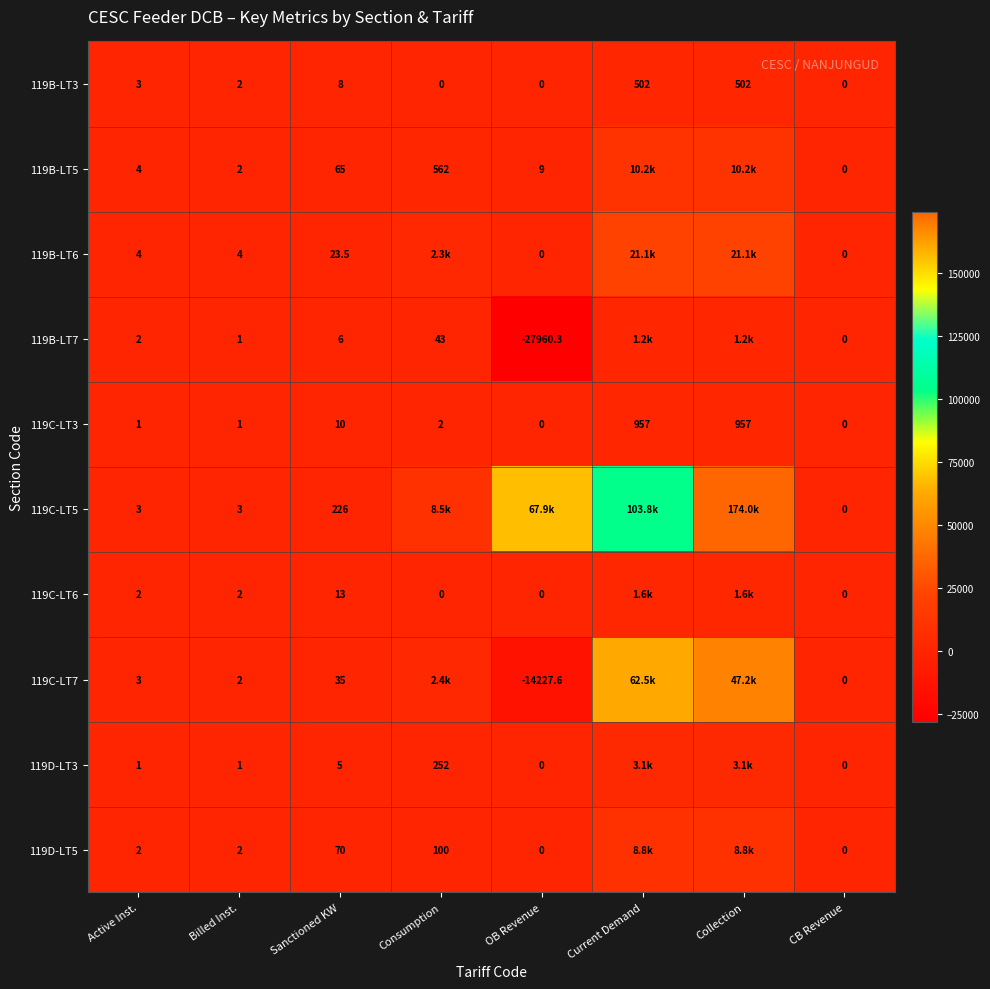

What is the sum of all 119C-LT3 values?

1928.0